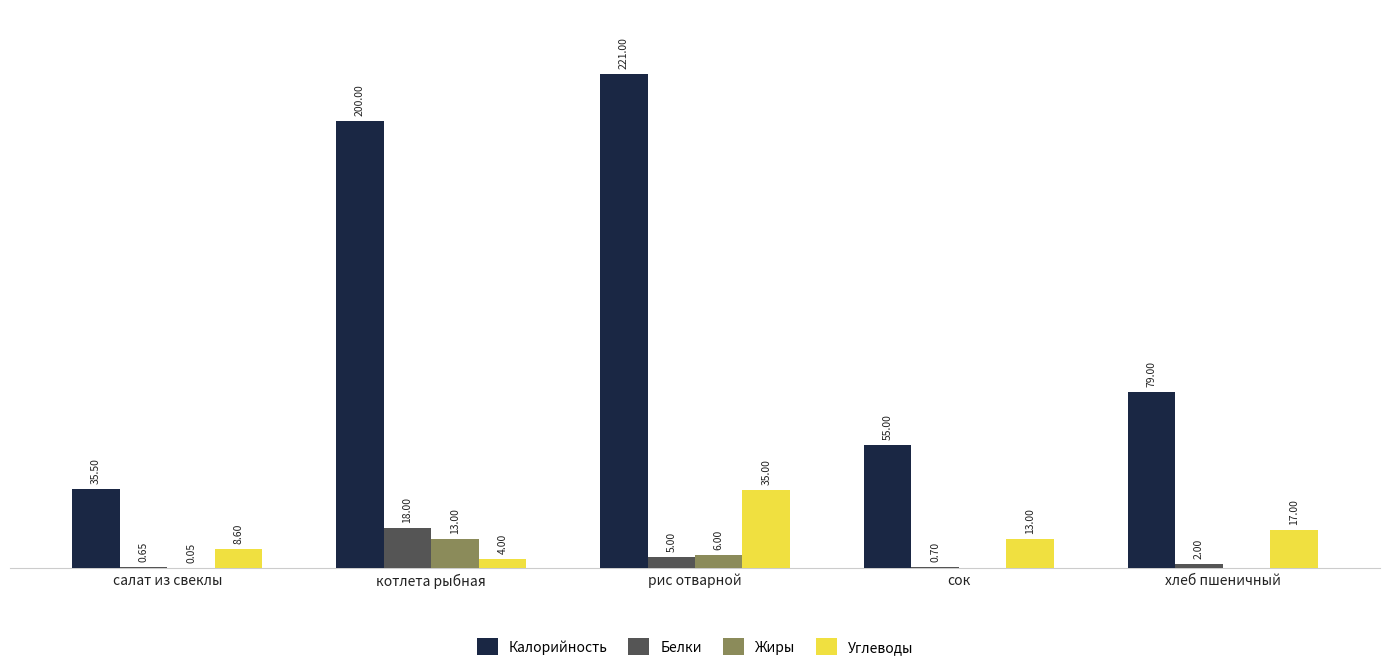

At which label does Калорийность first exceed 79?

котлета рыбная